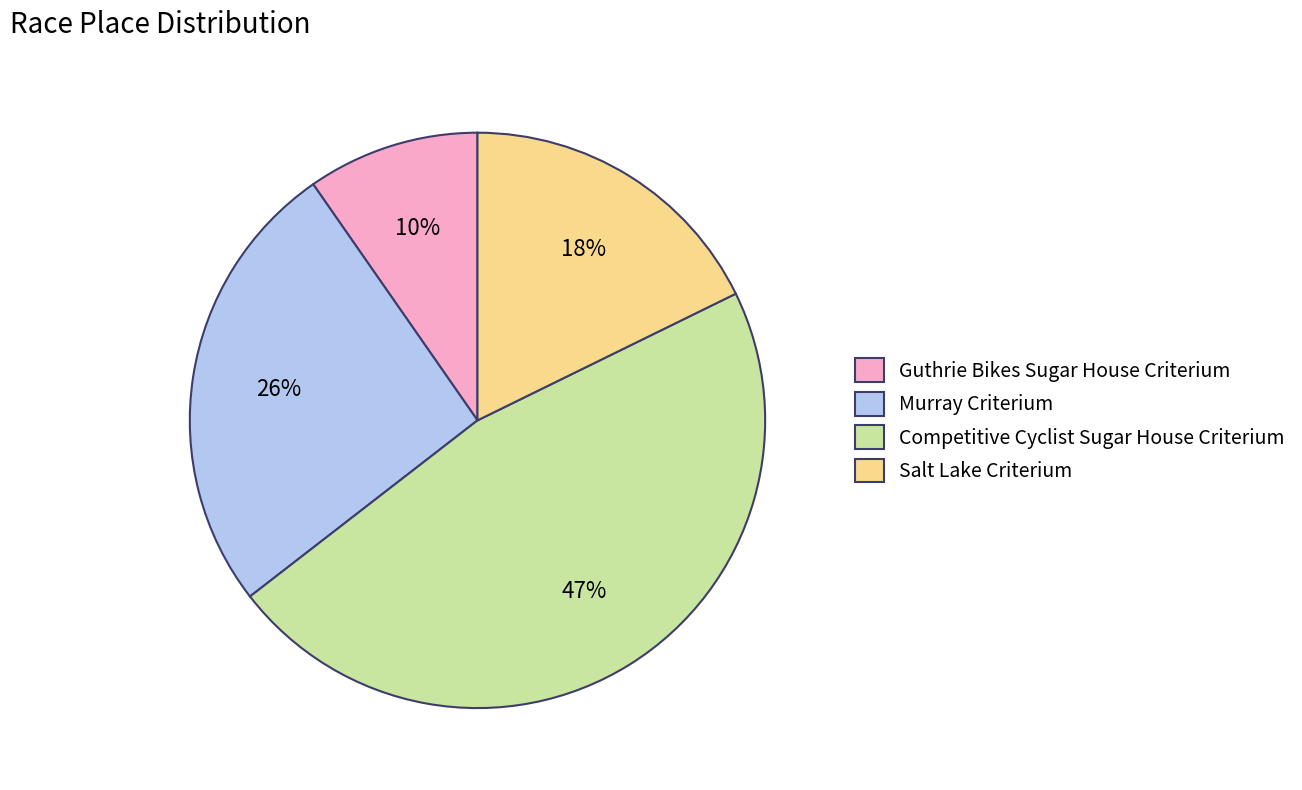

Which slice is the smallest?

Guthrie Bikes Sugar House Criterium